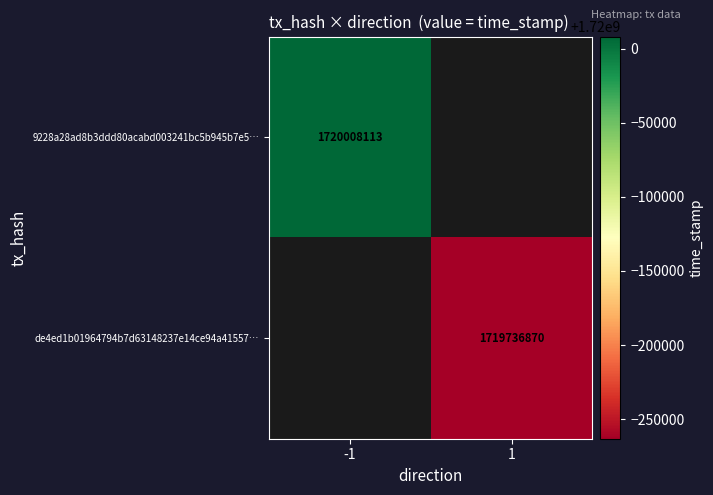

Count the number of categories in the chart.

2